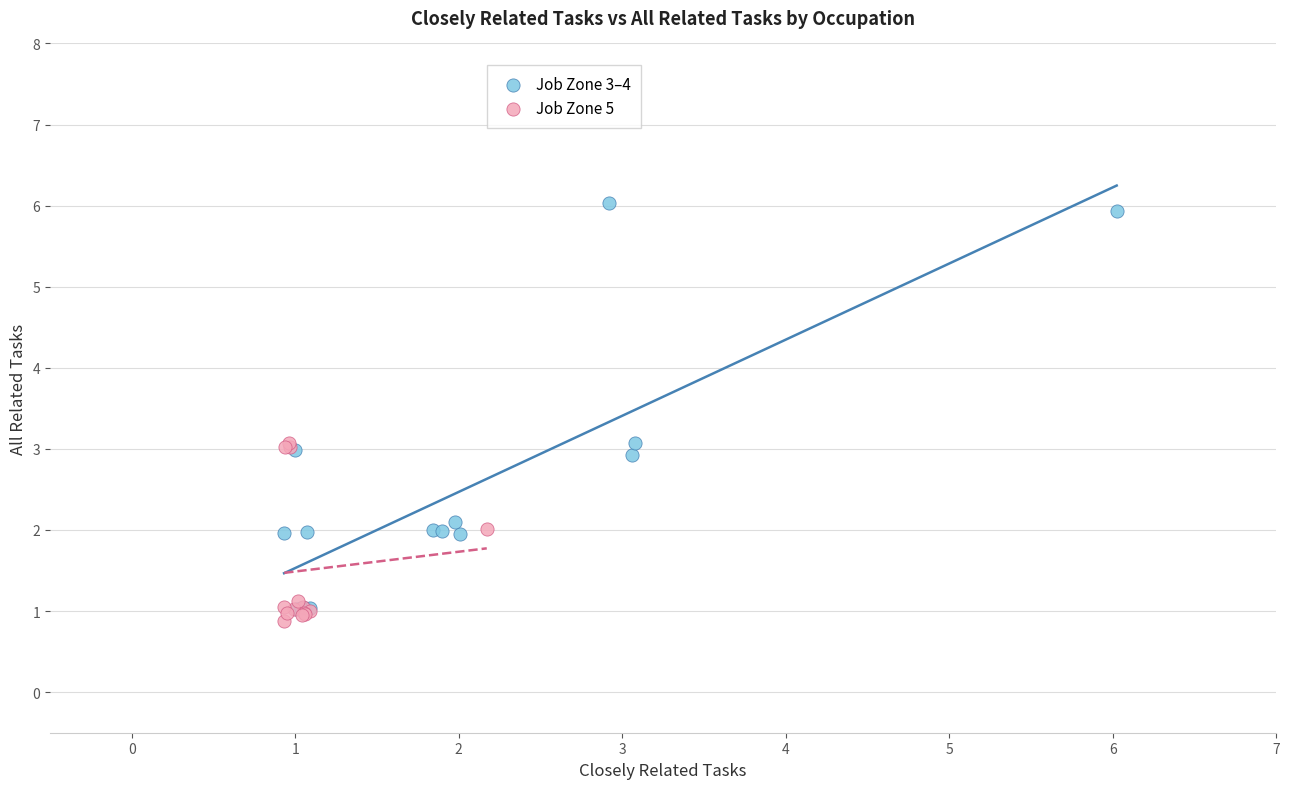

Which series reaches the maximum Y coordinate?

Job Zone 3–4